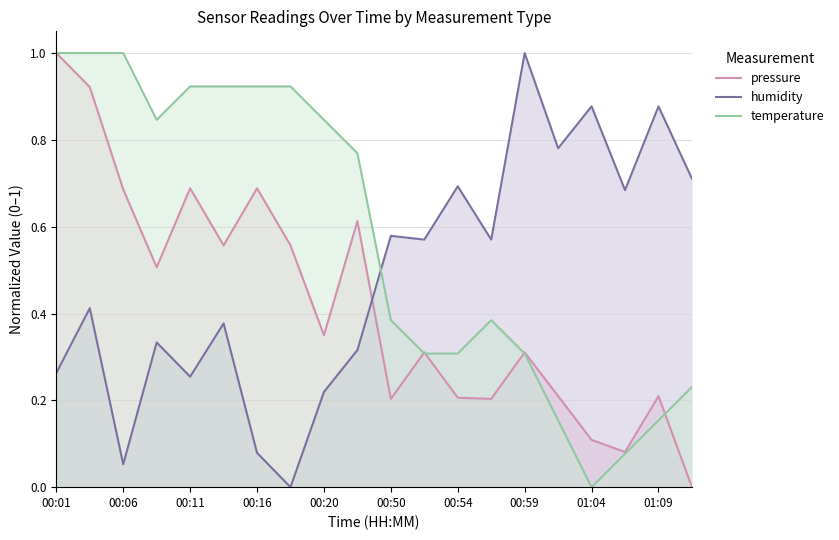

Count the number of categories in the chart.

20